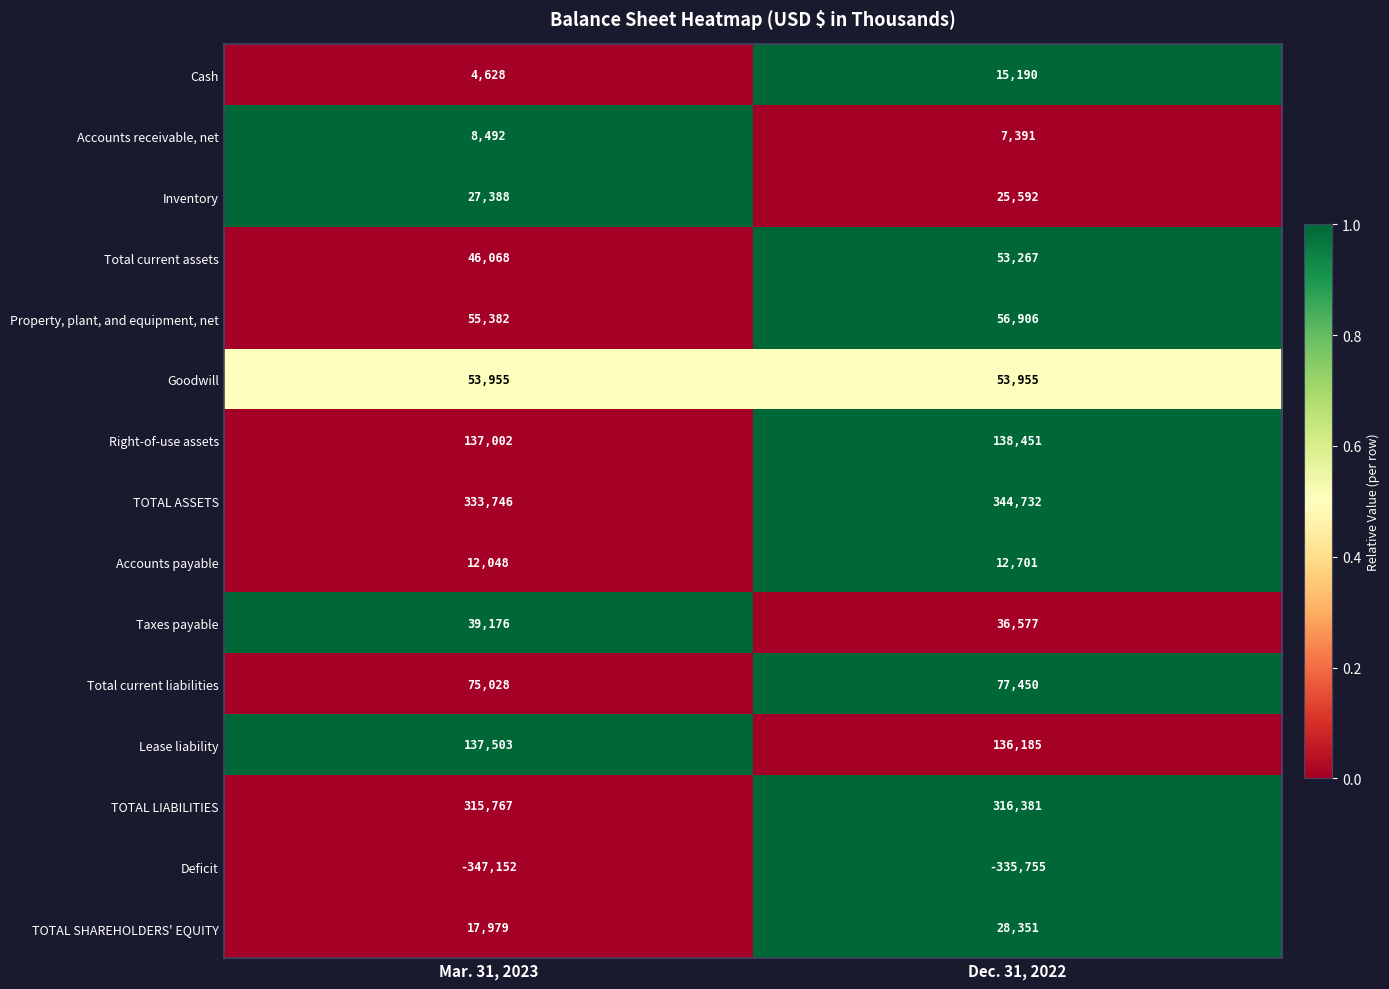

Which series has the largest range (max minus min)?

Deficit